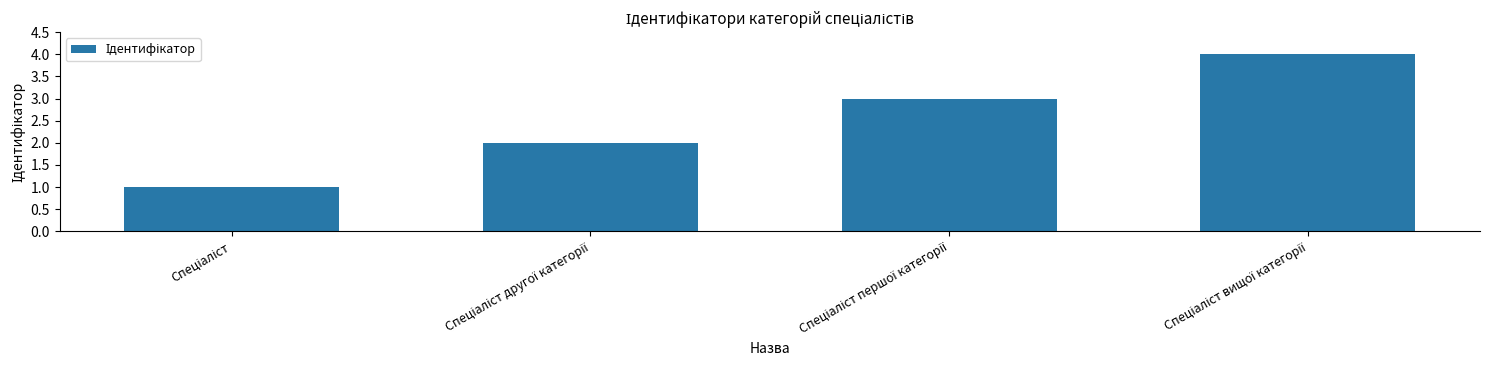

Count the number of categories in the chart.

4